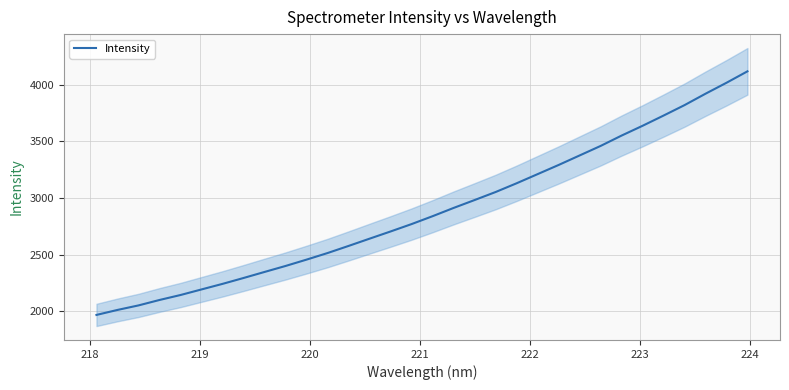

What is the highest value of the Intensity series?

4117.9